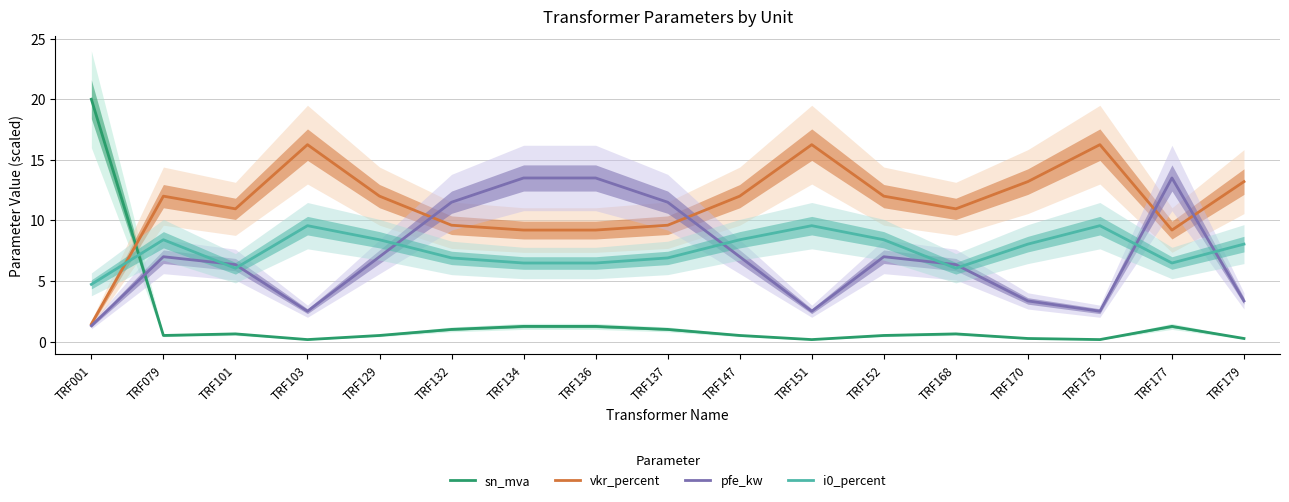

True or false: vkr_percent has a value of 2.2 at TRF001.

False